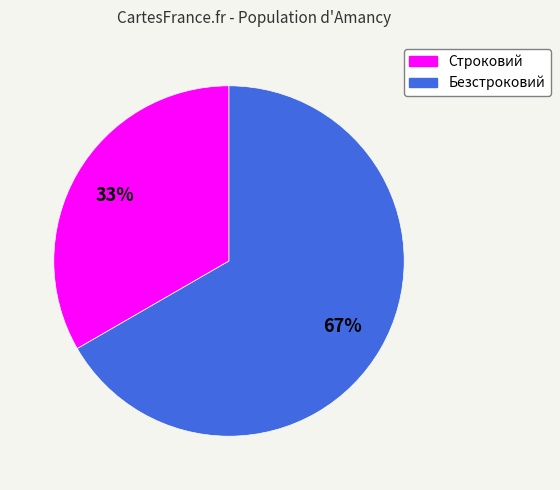

Rank the categories by value from highest to lowest.

Безстроковий, Строковий